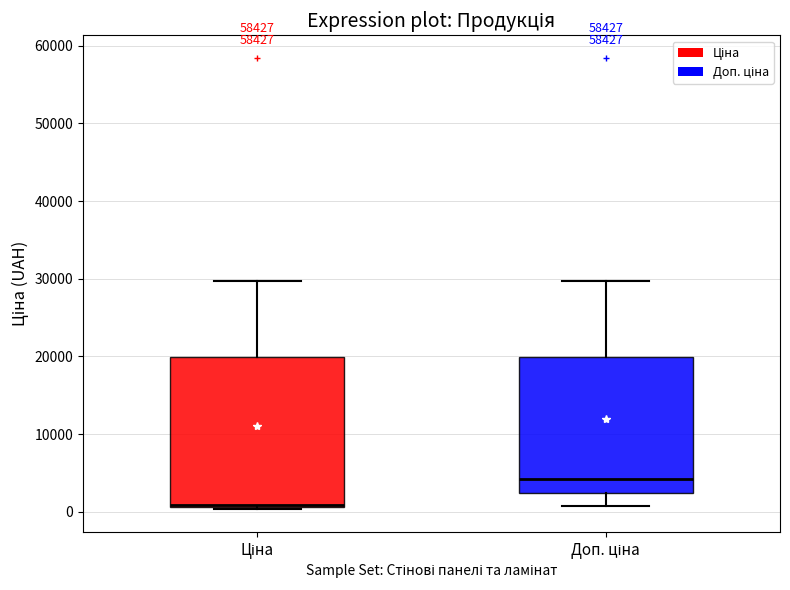

Reading left to right, transcribe this box plot: for each box, give where its median line is, the range the box spans, and where its two whiskers end, as read against the y-axis. The values are not printed on the chart, so give them approximately, as read against the axis.

Ціна: median 1000, box 1000 to 20000, whiskers 0 to 30000
Доп. ціна: median 4000, box 2000 to 20000, whiskers 1000 to 30000